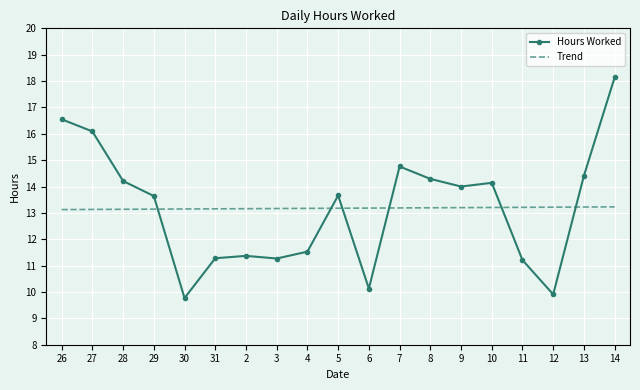

What is the smallest value displayed?

9.8